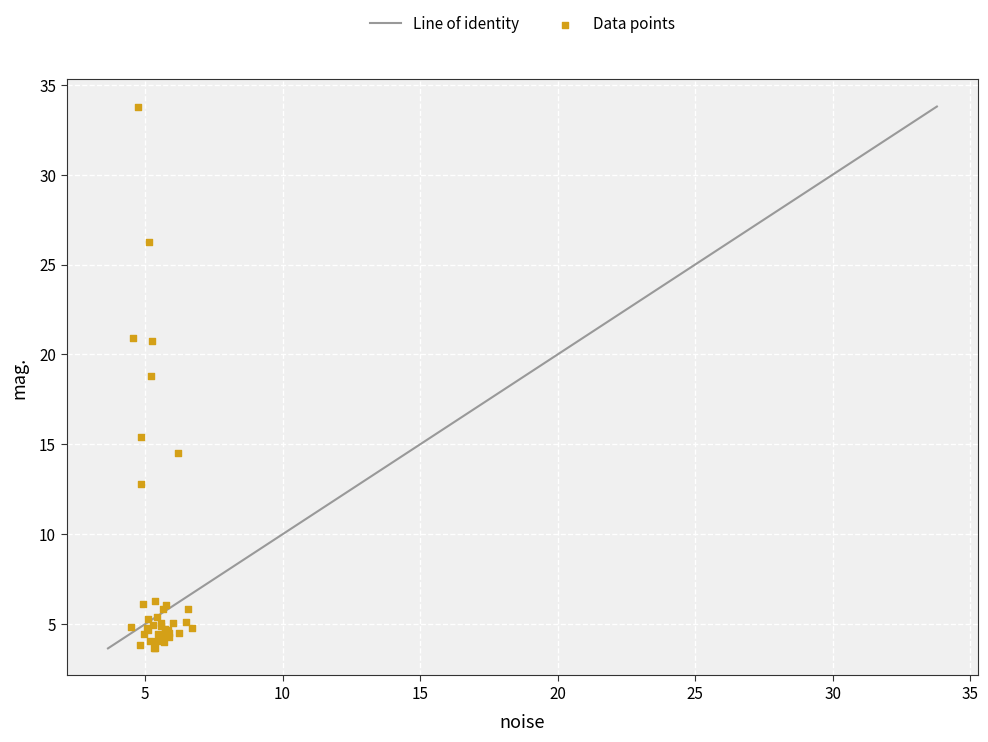

What Y value in the scatter plot is closest to 18?

18.8